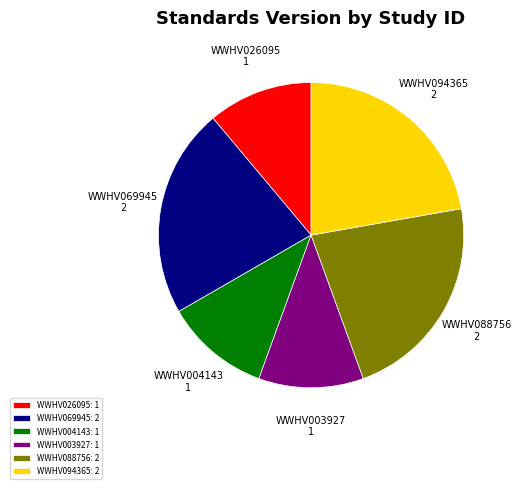

Is there any slice that represents more than half of the pie?

No